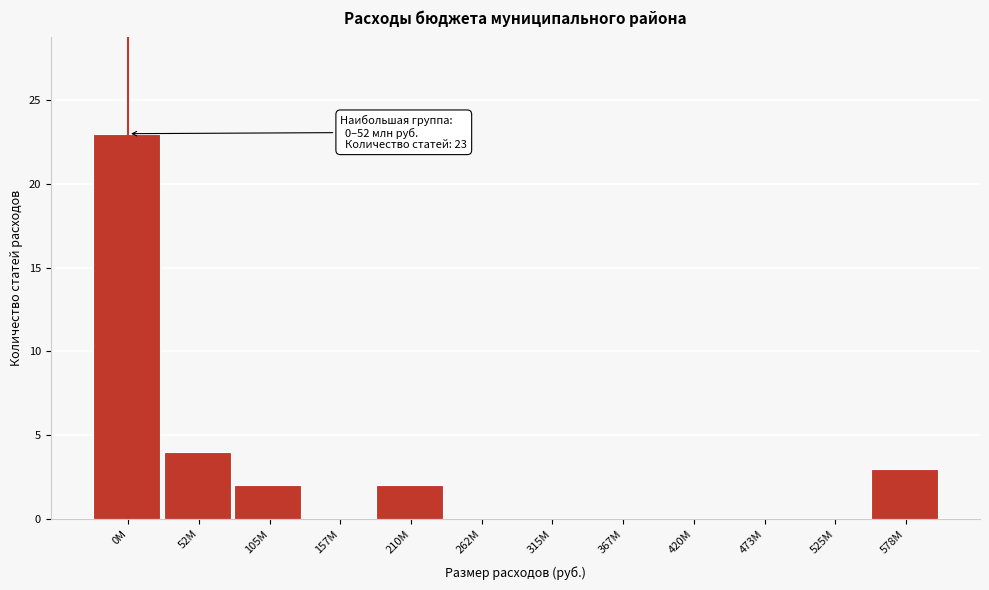

Reading left to right, extract all data points from this chart.

0M=23	52M=4	105M=2	157M=0	210M=2	262M=0	315M=0	367M=0	420M=0	473M=0	525M=0	578M=3